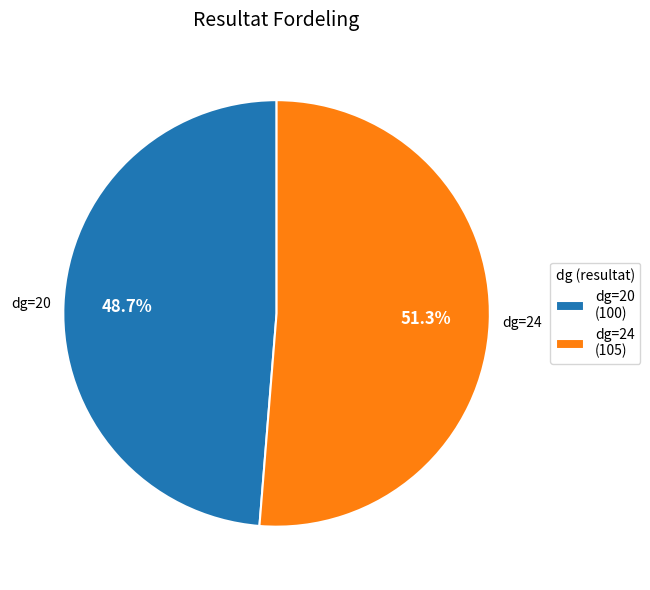

Which has a higher value, dg=24 (105) or dg=20 (100)?

dg=24 (105)